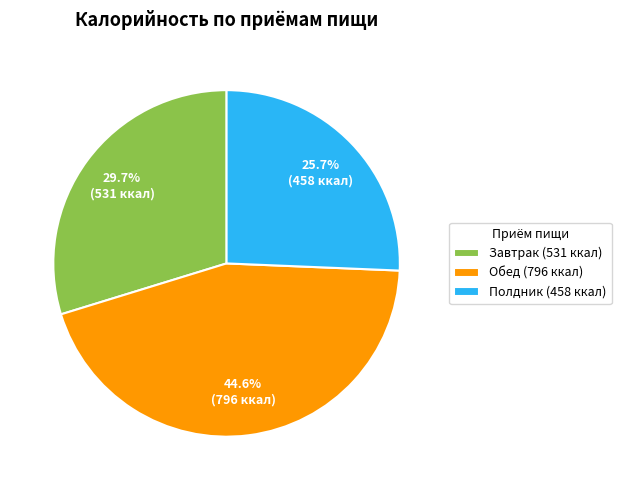

Rank the categories by value from highest to lowest.

Обед, Завтрак, Полдник